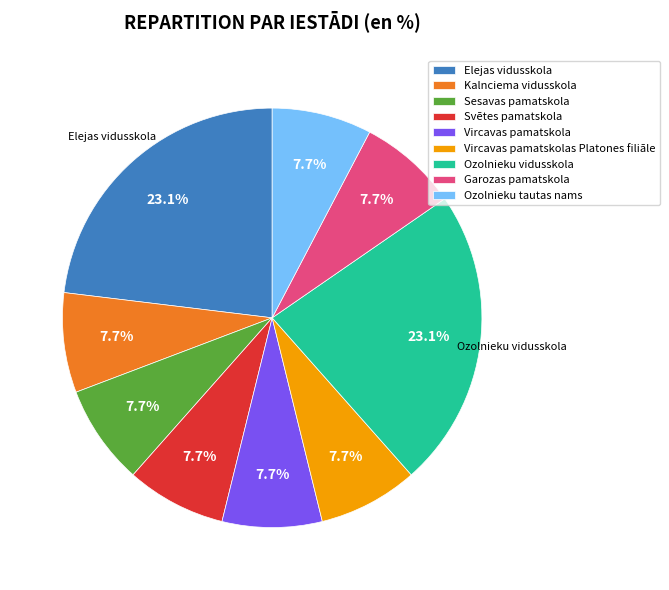

What percentage is NOT represented by Ozolnieku tautas nams?

92.3%